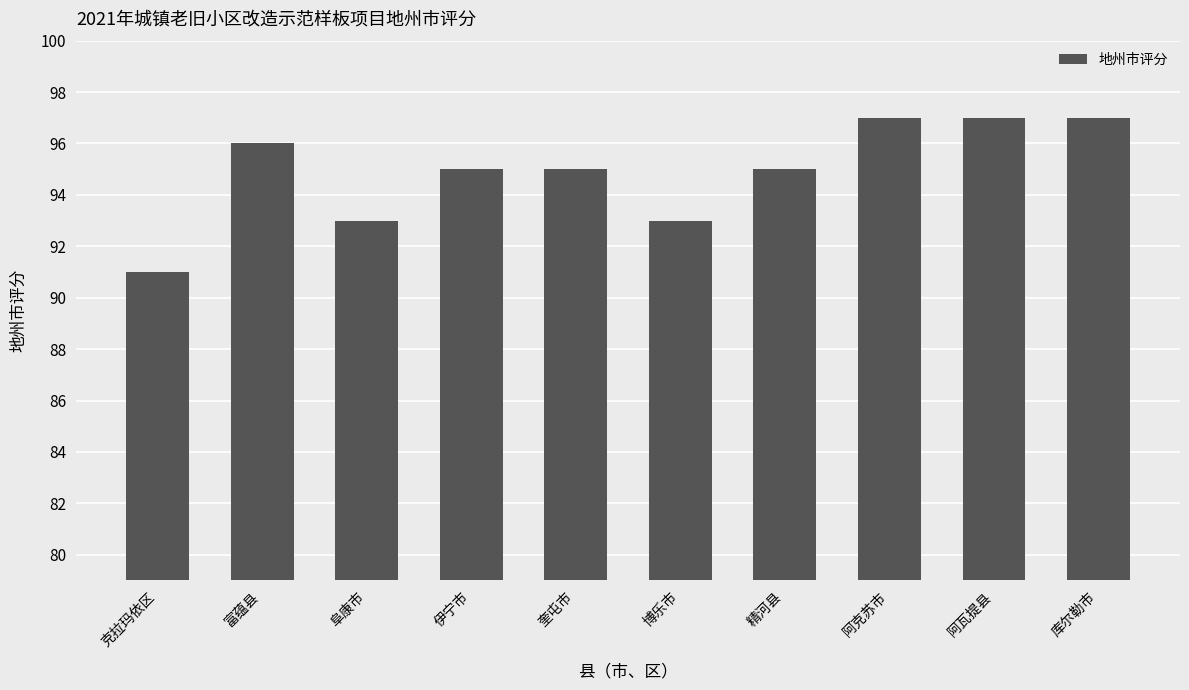

Reading right to left, list all the values displayed in this chart.

库尔勒市=97	阿瓦提县=97	阿克苏市=97	精河县=95	博乐市=93	奎屯市=95	伊宁市=95	阜康市=93	富蕴县=96	克拉玛依区=91